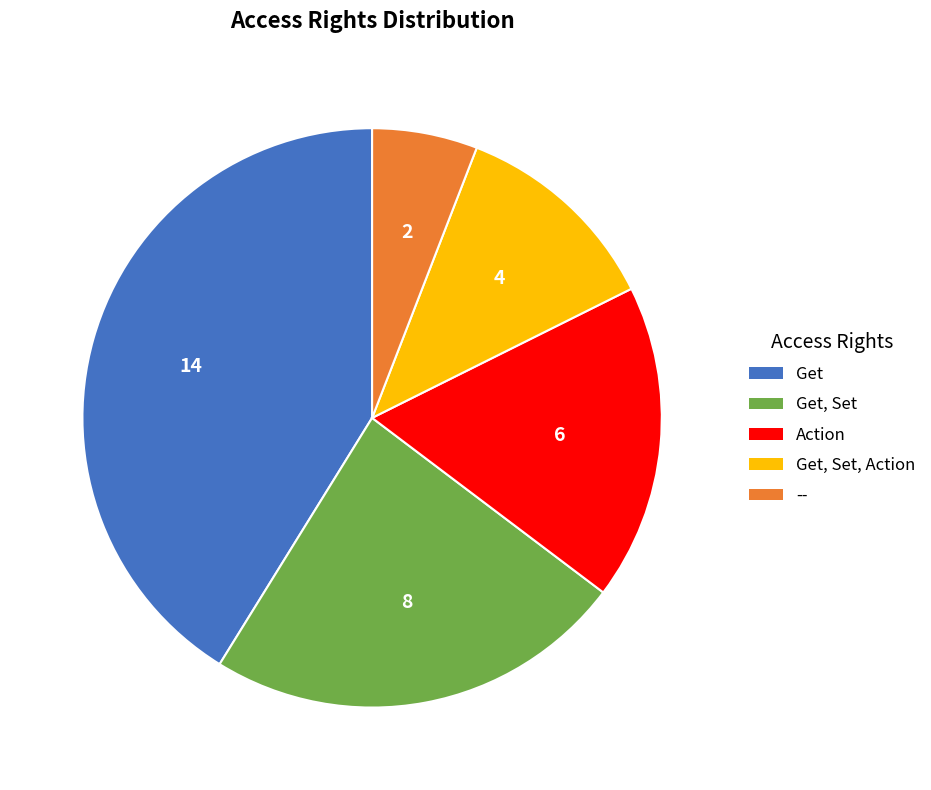

Is there any slice that represents more than half of the pie?

No